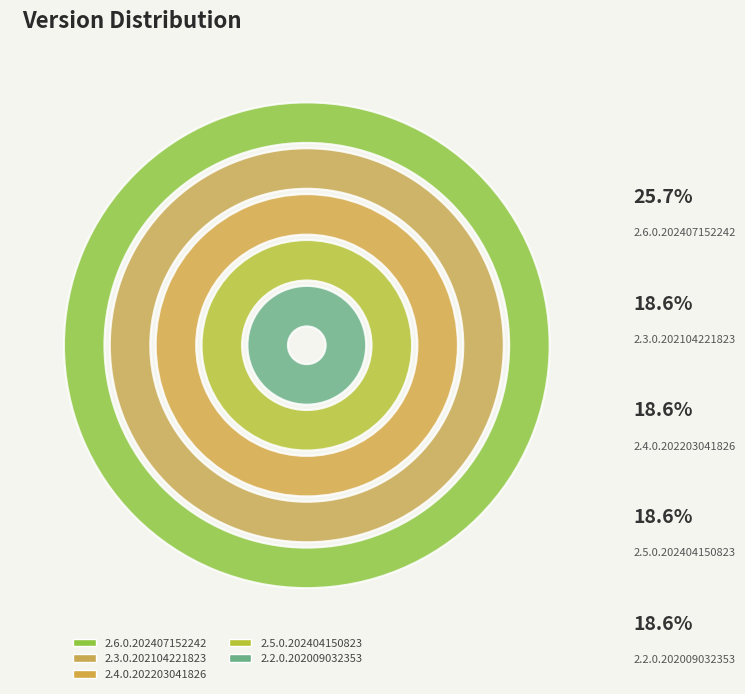

How many segments does this pie chart have?

5